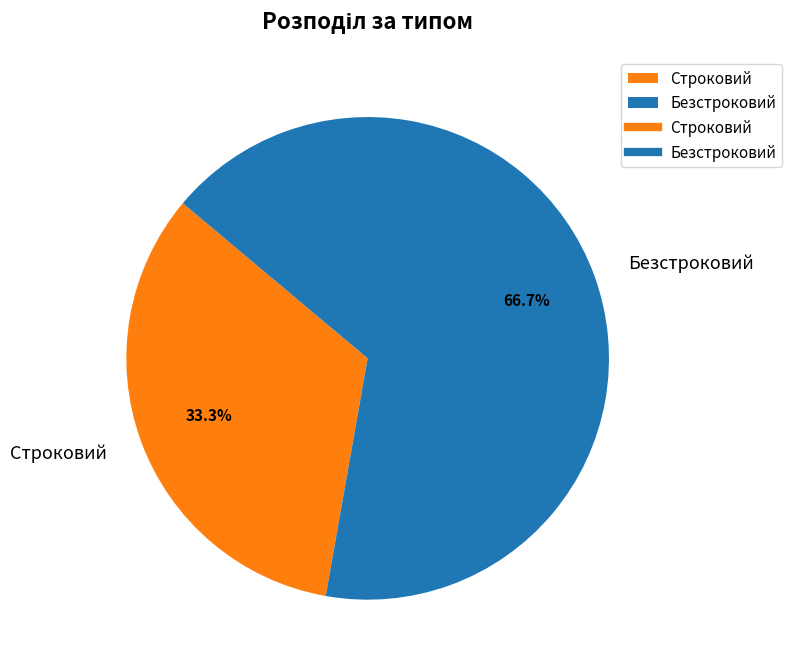

What percentage is the Безстроковий slice, to the nearest percent?

67%